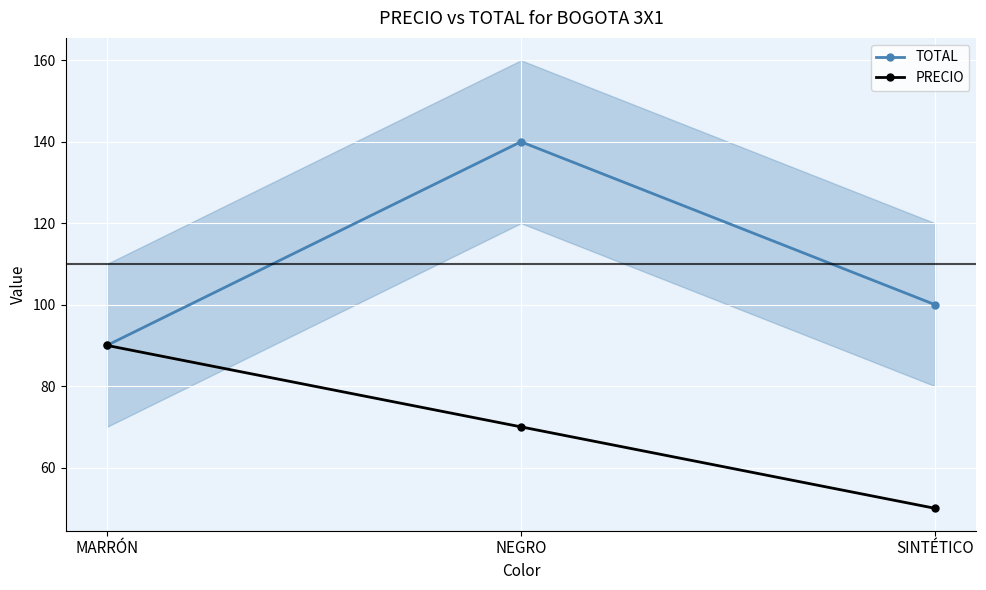

What is the label of the 1st point from the right?

SINTÉTICO